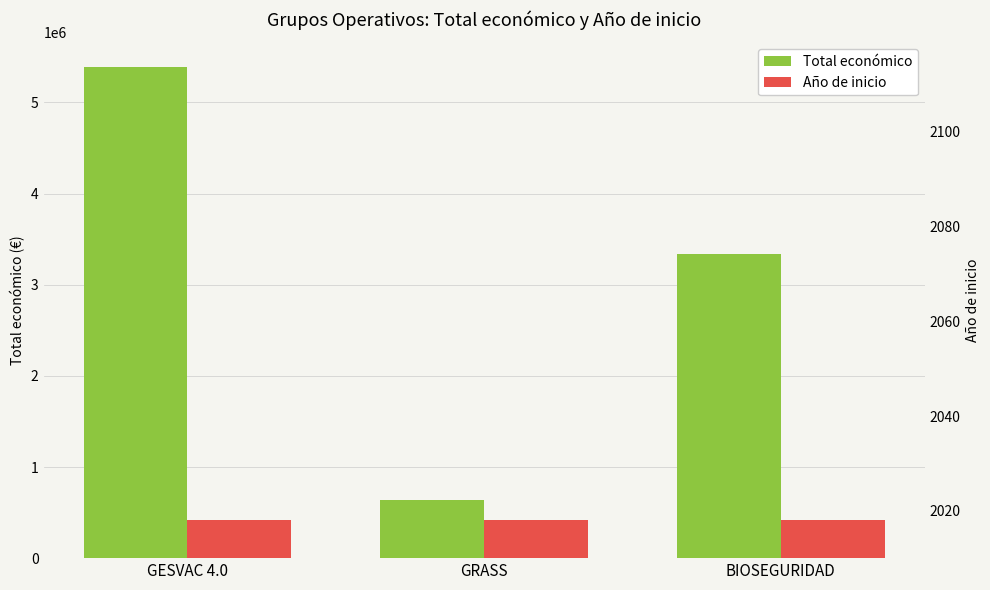

Reading left to right, what are all the values shown in this chart?

Total económico: 5390598	641336	3342252
Año de inicio: 2018	2018	2018